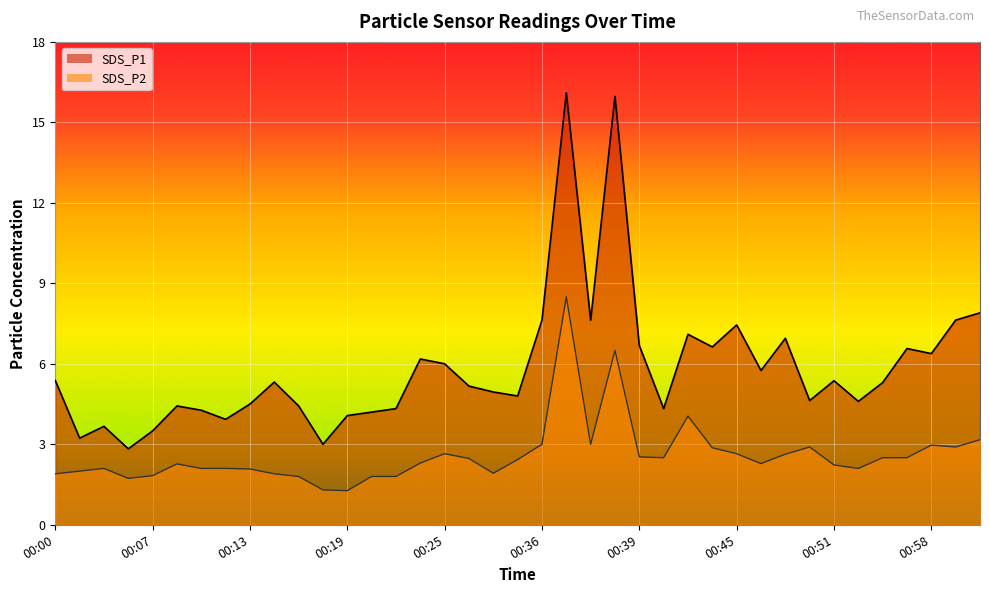

How many distinct data groups are displayed?

2